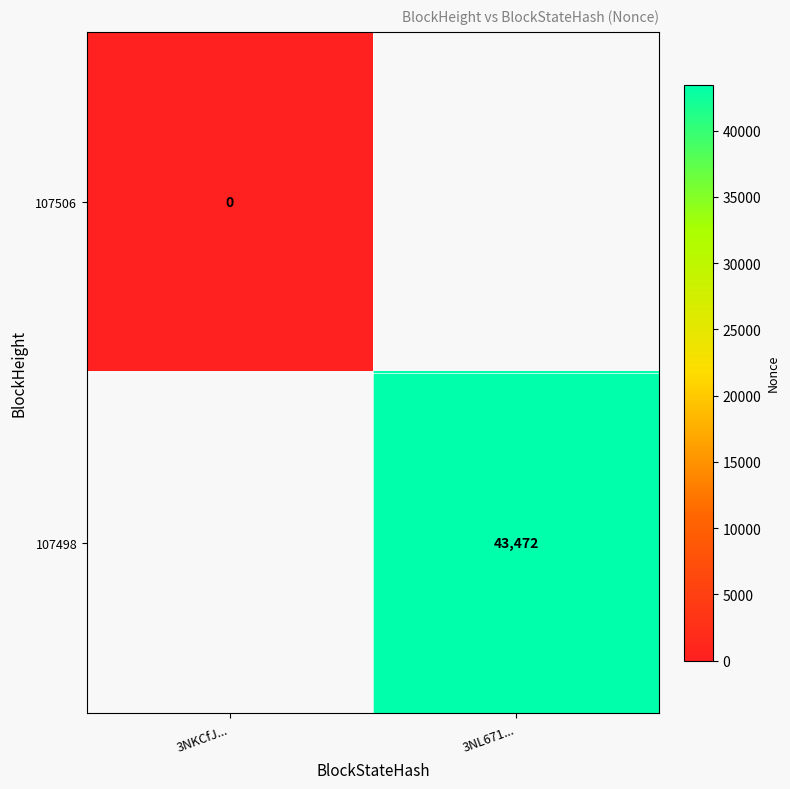

The value of 107498 at 3NL671... is 12822. True or false?

False